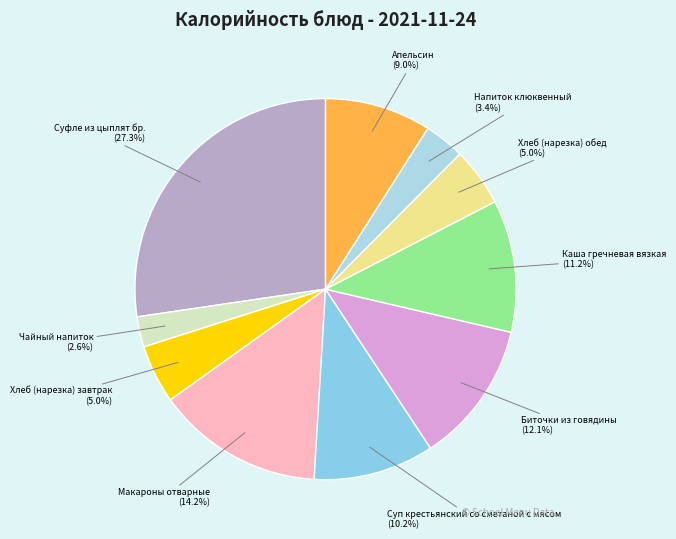

Which has a higher value, Каша гречневая вязкая or Биточки из говядины?

Биточки из говядины